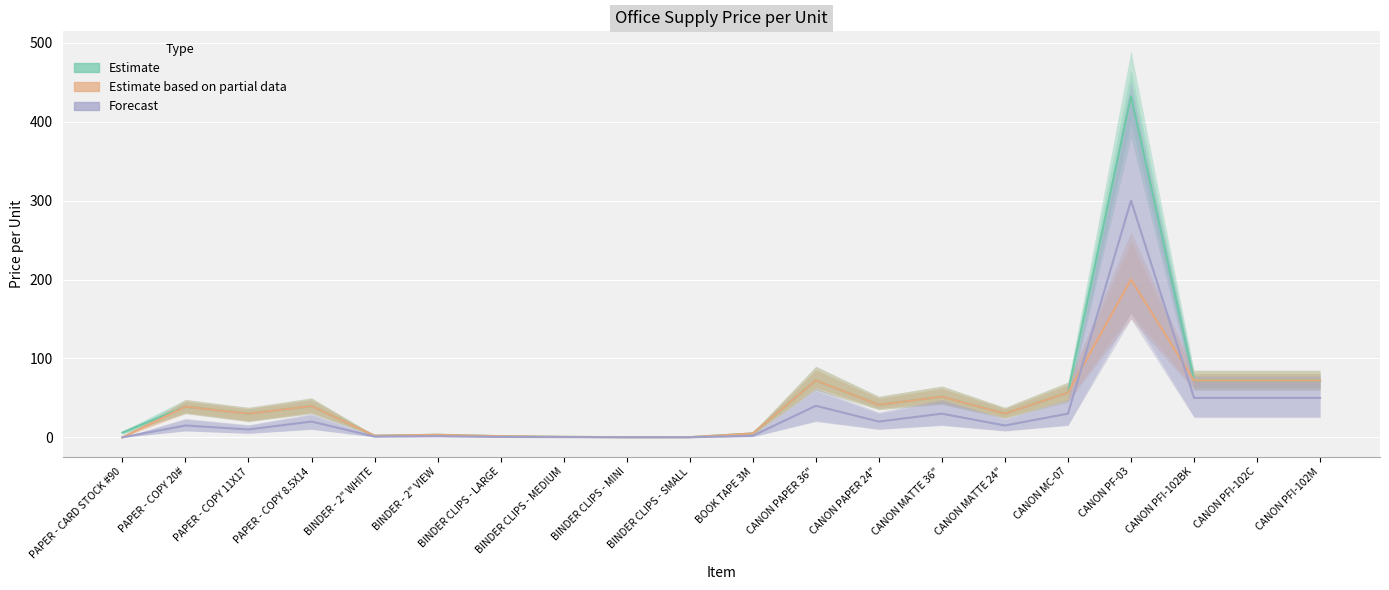

Which has a higher value, BINDER CLIPS - SMALL or BOOK TAPE 3M?

BOOK TAPE 3M